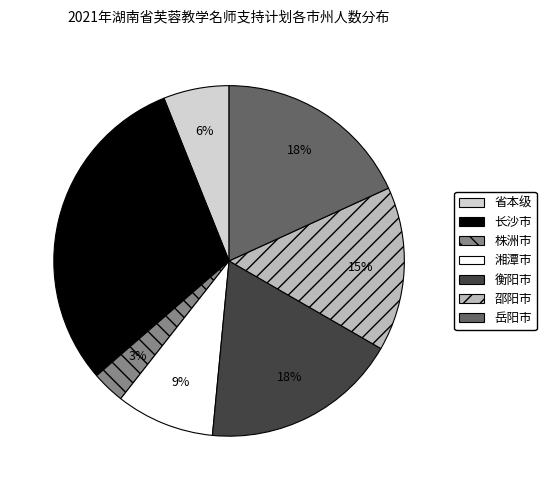

To the nearest percent, what is the average slice percentage?

14%